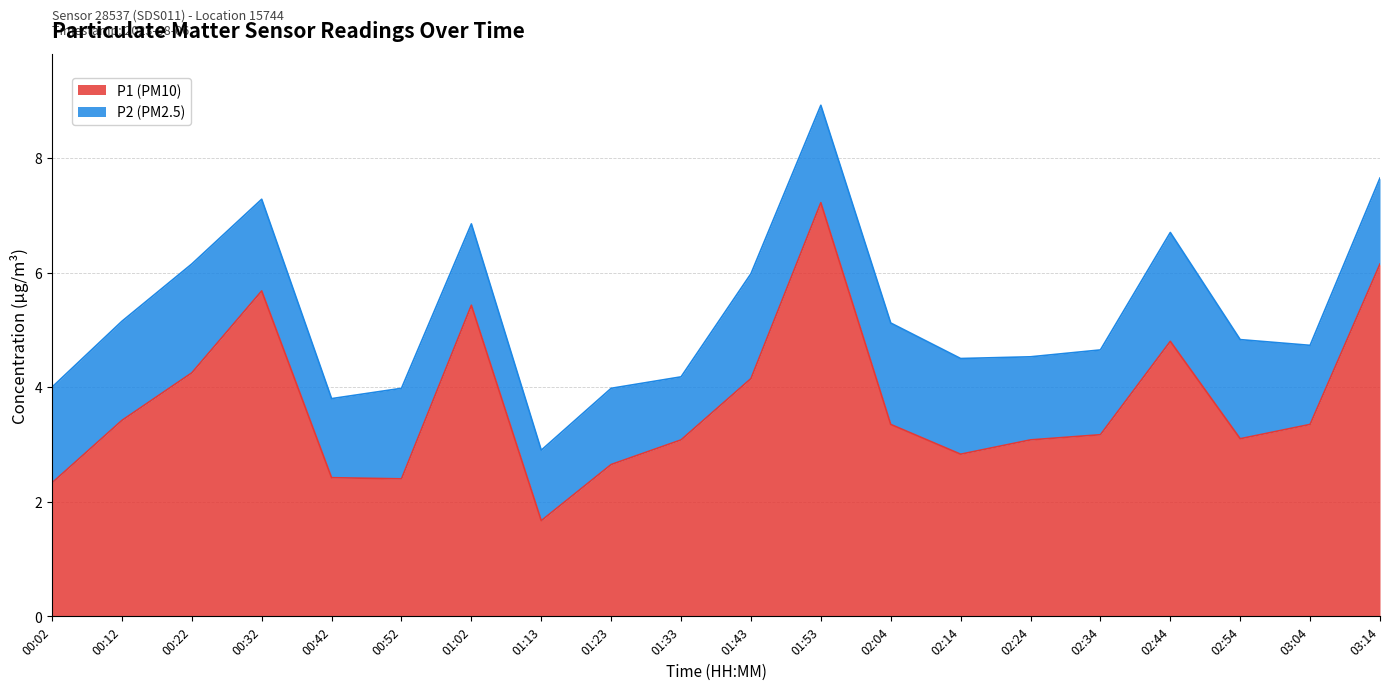

At which category does the chart reach its peak across all series?

01:53